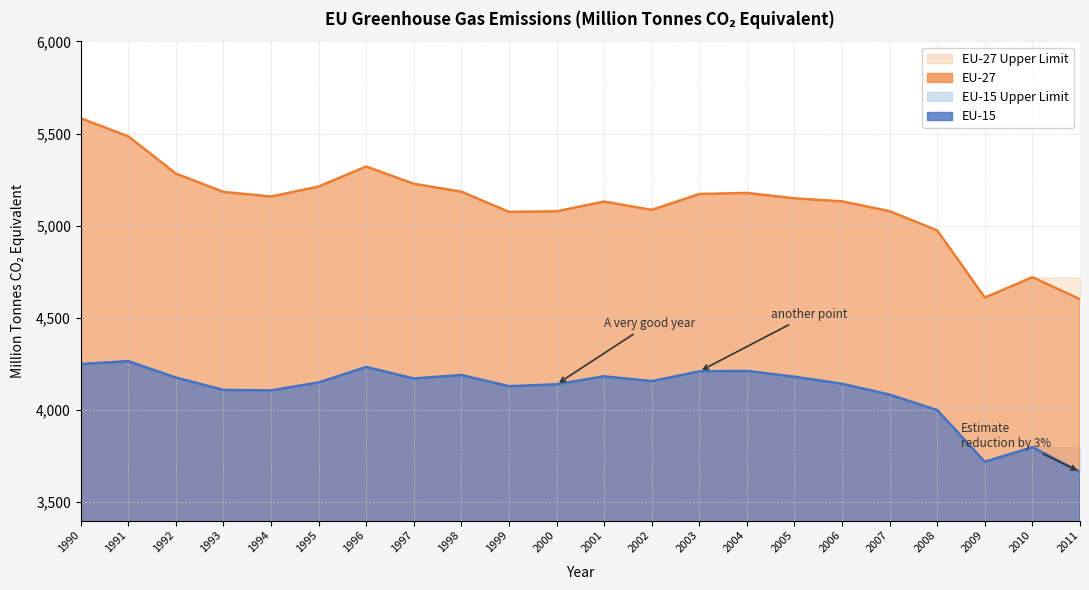

True or false: EU-15 and EU-27 intersect in this chart.

False